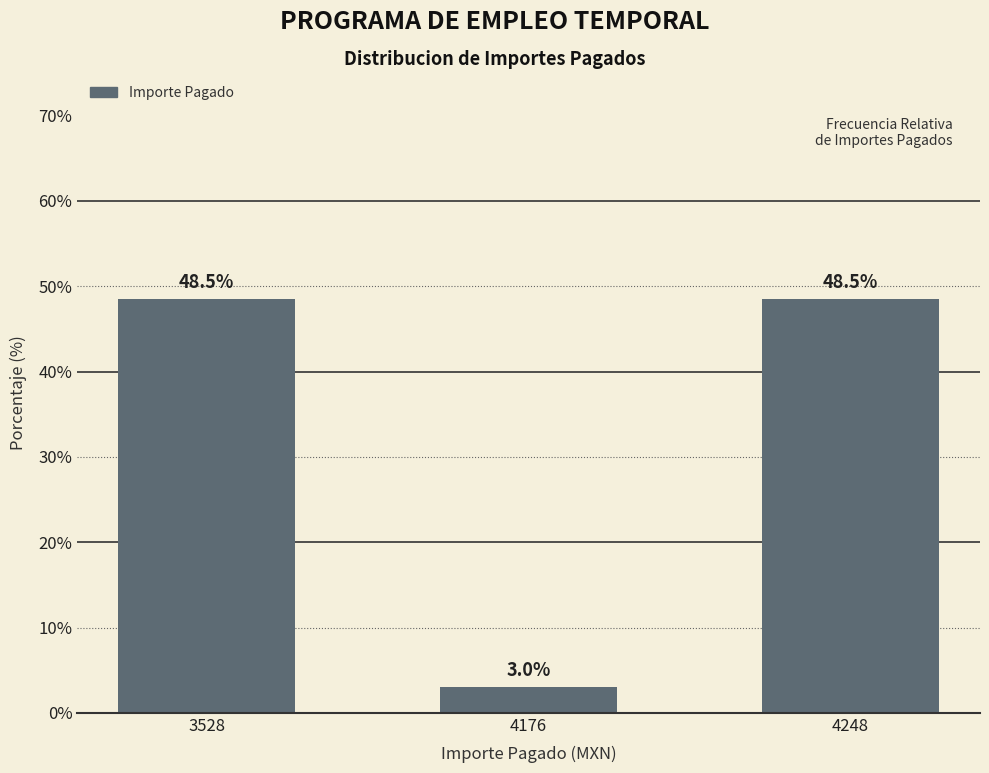

How many data points are less than 48?

1